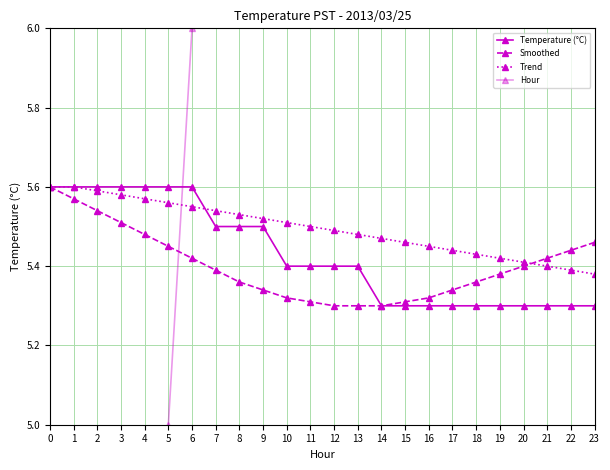

Rank the categories by Temperature (°C) value from highest to lowest.

0, 1, 2, 3, 4, 5, 6, 7, 8, 9, 10, 11, 12, 13, 14, 15, 16, 17, 18, 19, 20, 21, 22, 23